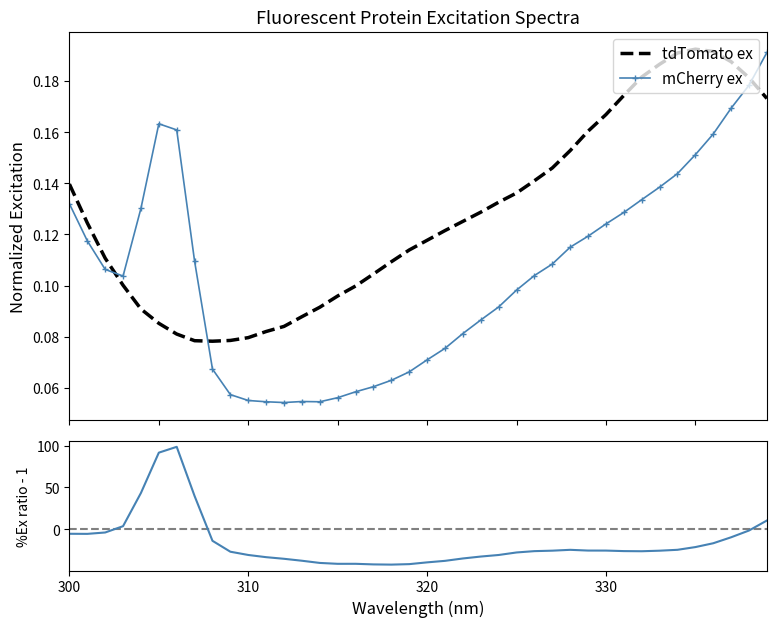

Which series ends up on top after the final intersection of mCherry ex and tdTomato ex?

mCherry ex